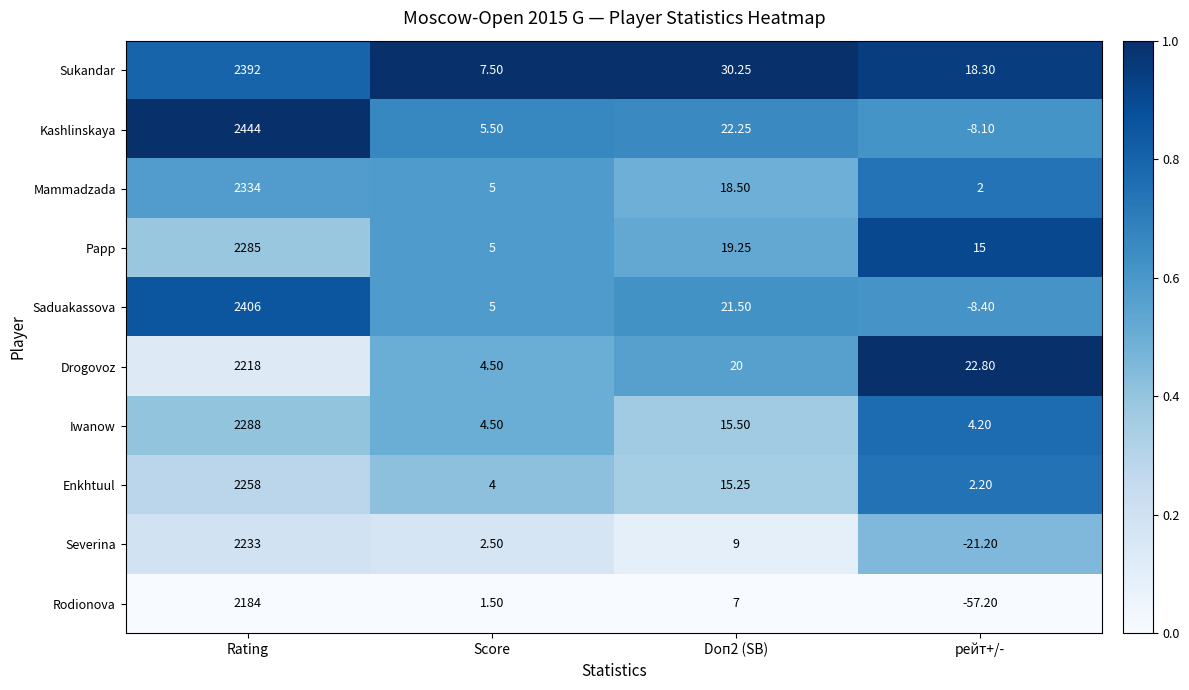

Which label corresponds to the smallest value in the chart?

рейт+/-